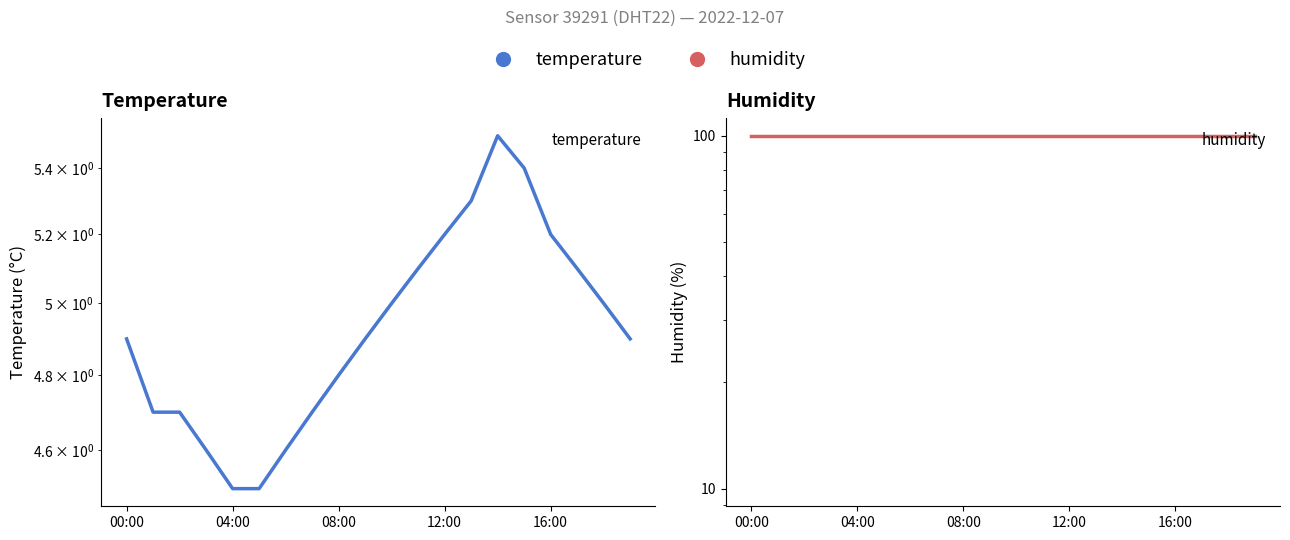

What is the maximum value for temperature?

5.5